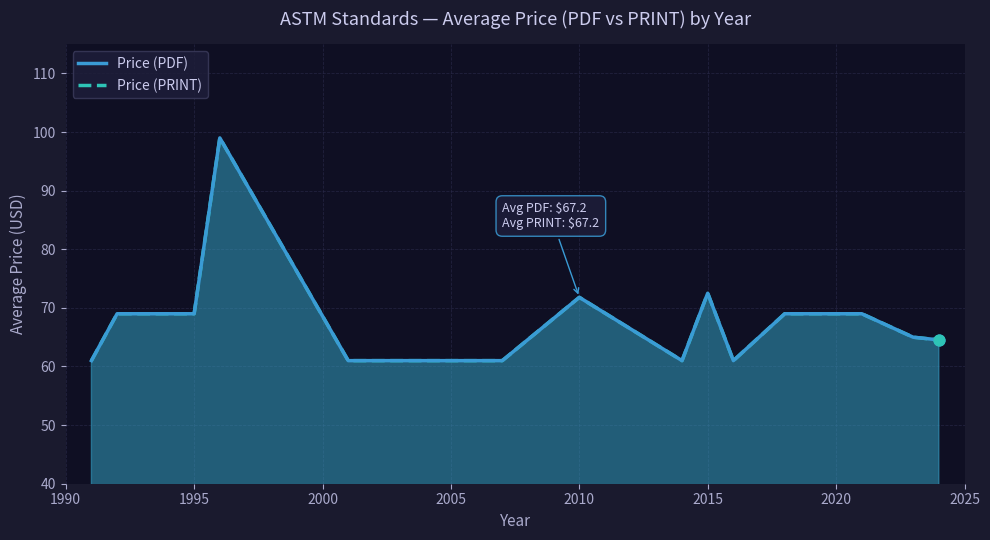

What are all the series names shown in the legend?

Price (PDF), Price (PRINT)